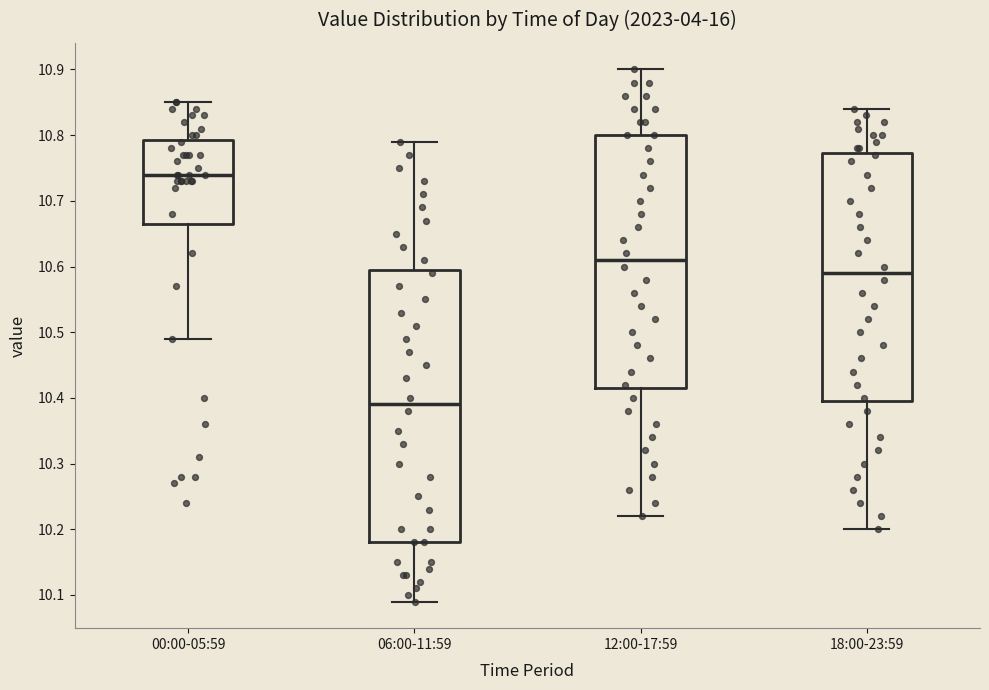

Where does the median line of the box for 18:00-23:59 sit on the y-axis? The values are not printed on the chart, so give them approximately, as read against the axis.

10.59